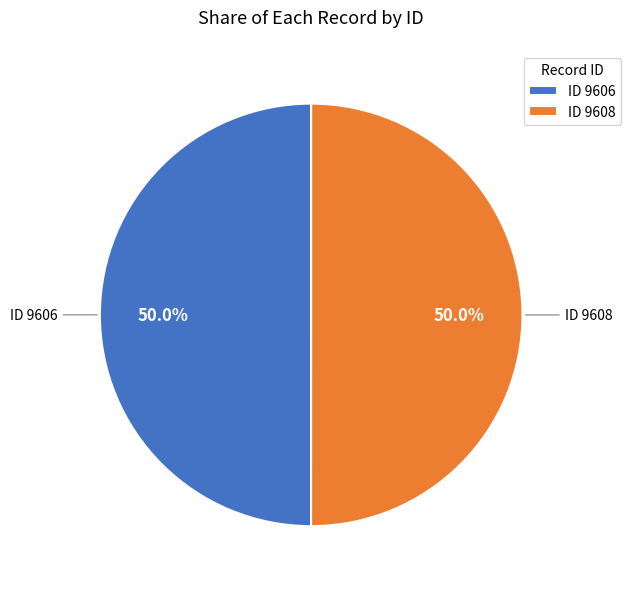

What portion of the pie excludes ID 9608?

50.0%